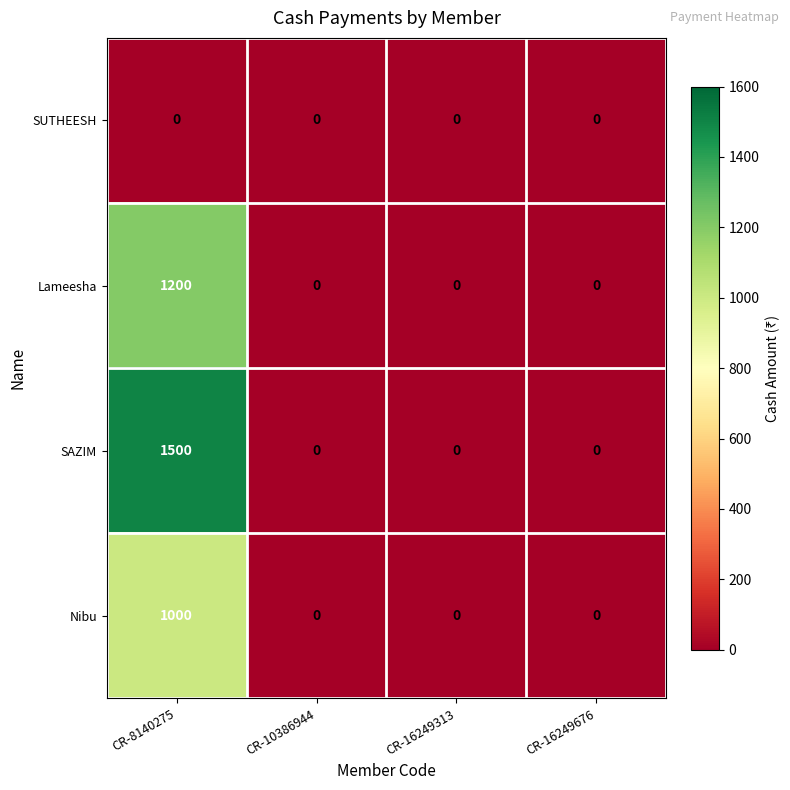

The value of SUTHEESH at CR-16249313 is 0. True or false?

True